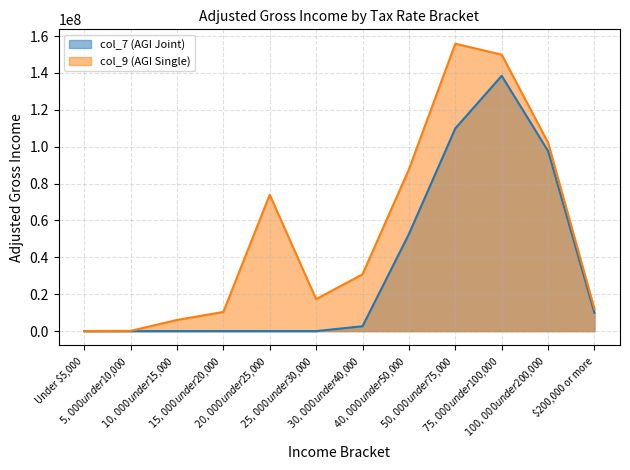

At which label does col_7 (AGI Joint) reach its peak?

$75,000 under $100,000